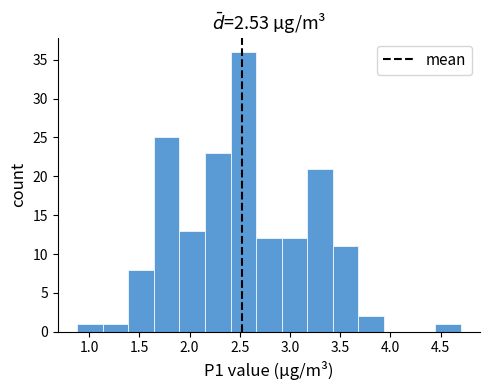

Over which range of the x-axis is the bar tallest?

2.40 to 2.65